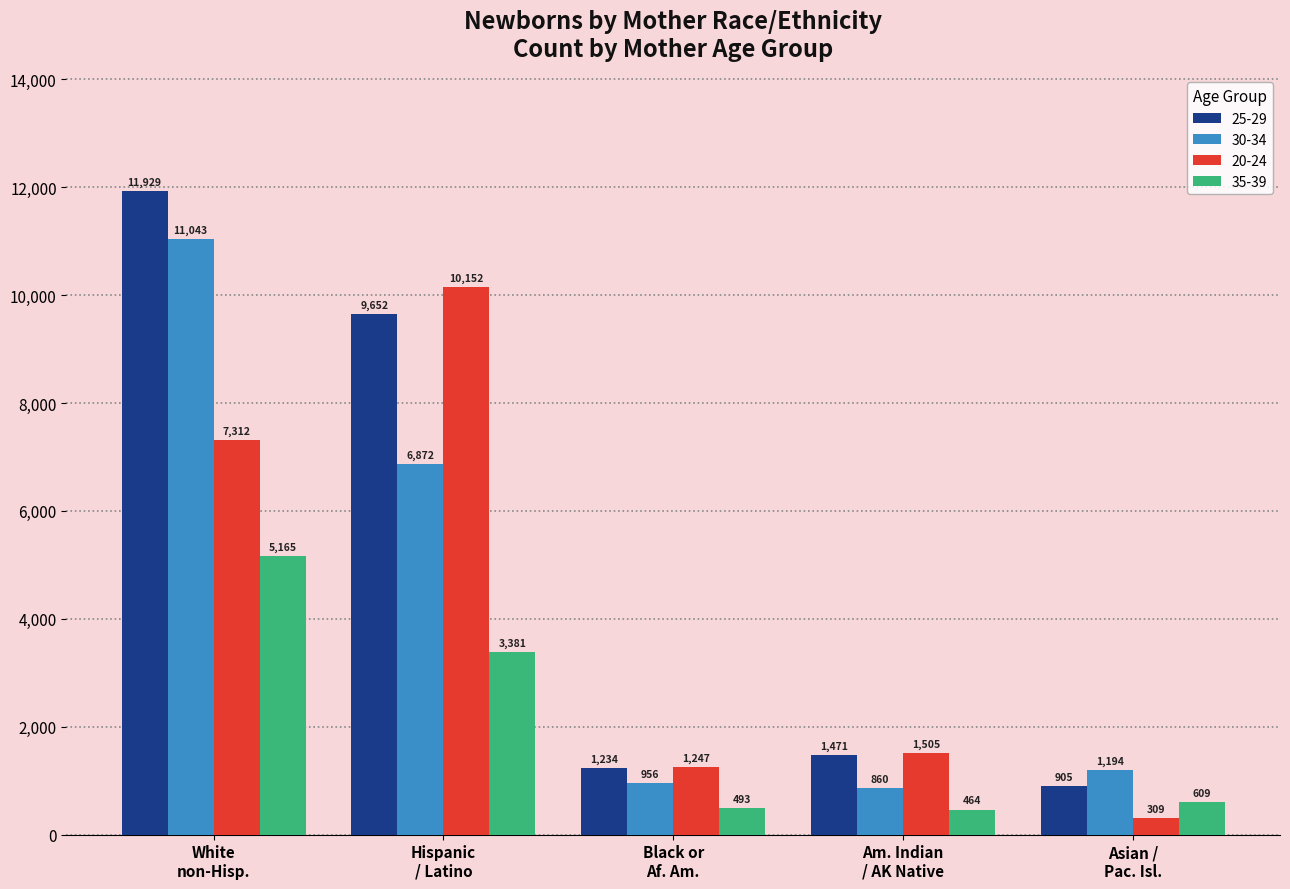

Are the bars grouped side by side (vs. stacked)?

Yes